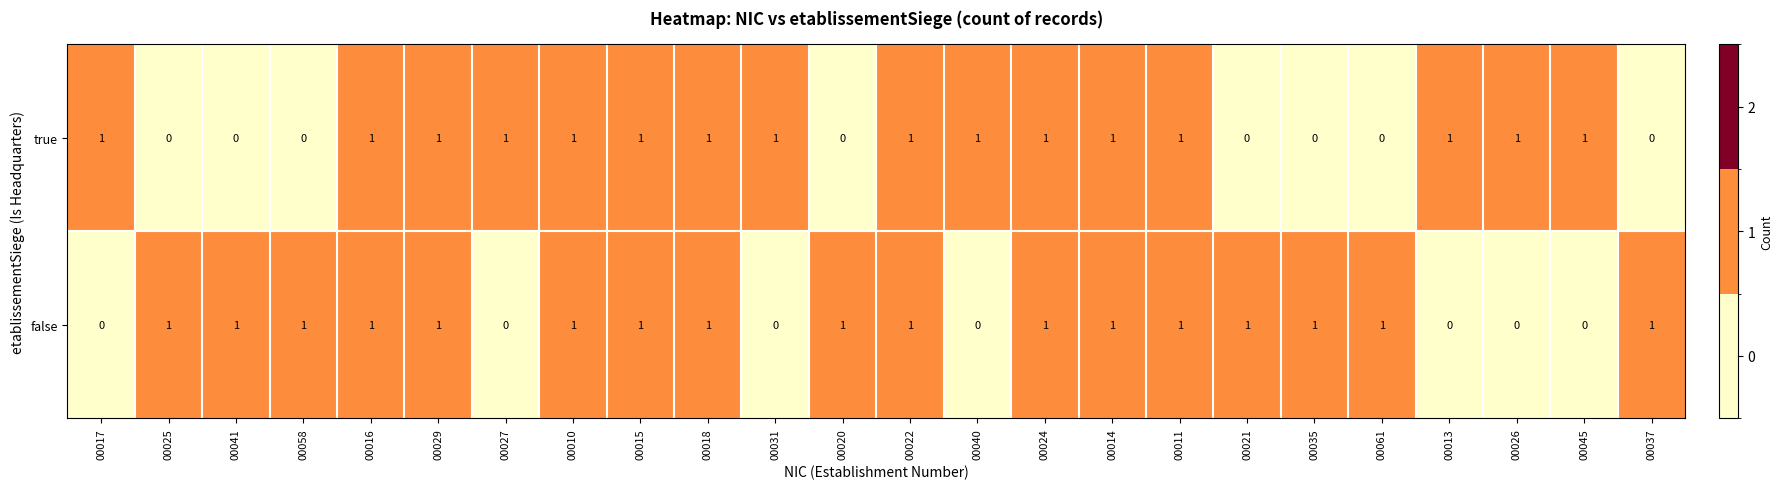

Between 00016 and 00037, which series saw the biggest shift?

true